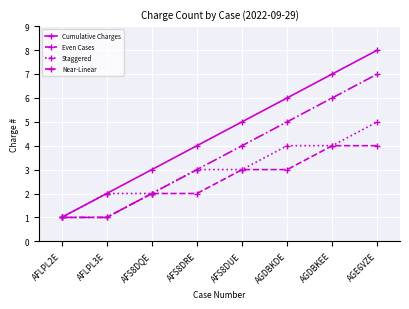

The Staggered series shows 5 at AGE6VZE. True or false?

True